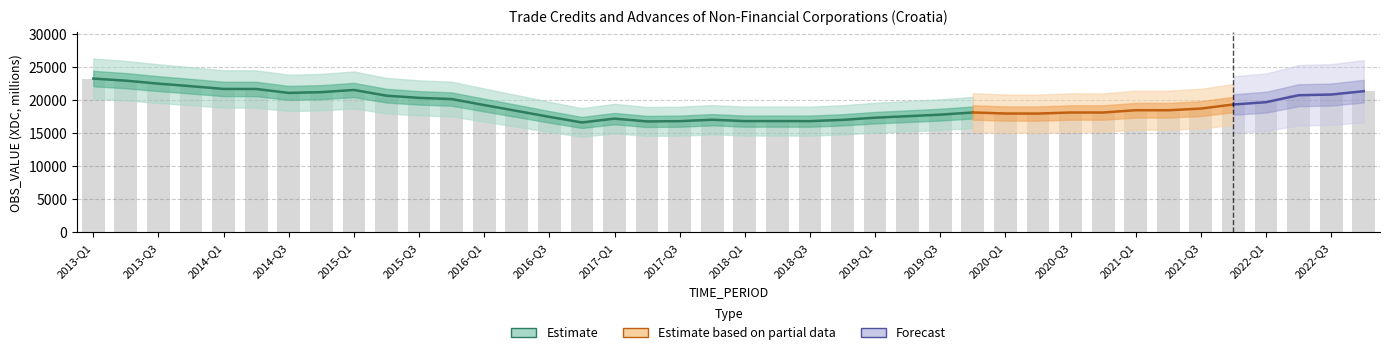

List the labels in order of value, smallest first.

2016-Q4, 2017-Q2, 2017-Q3, 2018-Q3, 2018-Q1, 2018-Q2, 2018-Q4, 2017-Q4, 2017-Q1, 2019-Q1, 2016-Q3, 2019-Q2, 2019-Q3, 2020-Q2, 2020-Q1, 2020-Q4, 2020-Q3, 2019-Q4, 2016-Q2, 2021-Q2, 2021-Q1, 2021-Q3, 2016-Q1, 2021-Q4, 2022-Q1, 2015-Q4, 2015-Q3, 2015-Q2, 2022-Q2, 2022-Q3, 2014-Q3, 2014-Q4, 2022-Q4, 2015-Q1, 2014-Q2, 2014-Q1, 2013-Q4, 2013-Q3, 2013-Q2, 2013-Q1